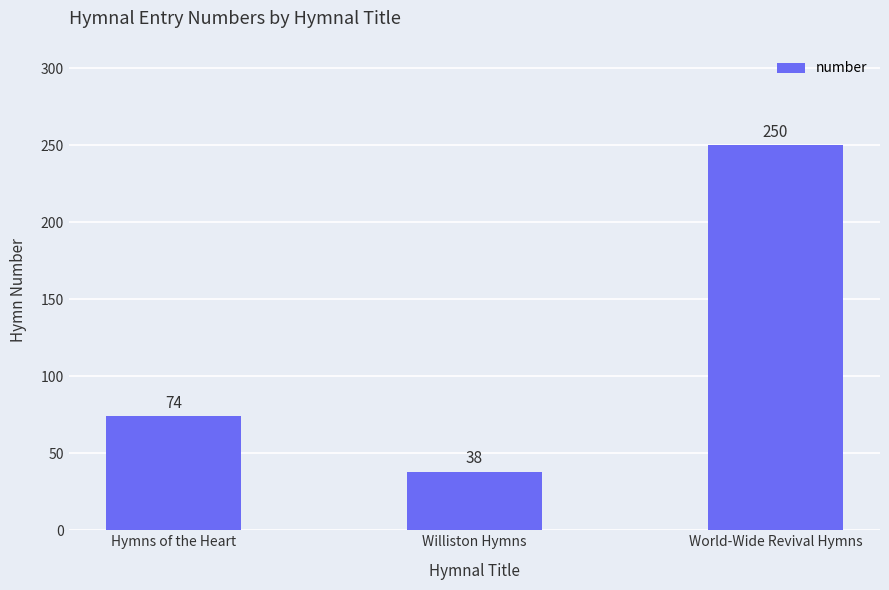

What is the difference between the values at World-Wide Revival Hymns and Hymns of the Heart?

176